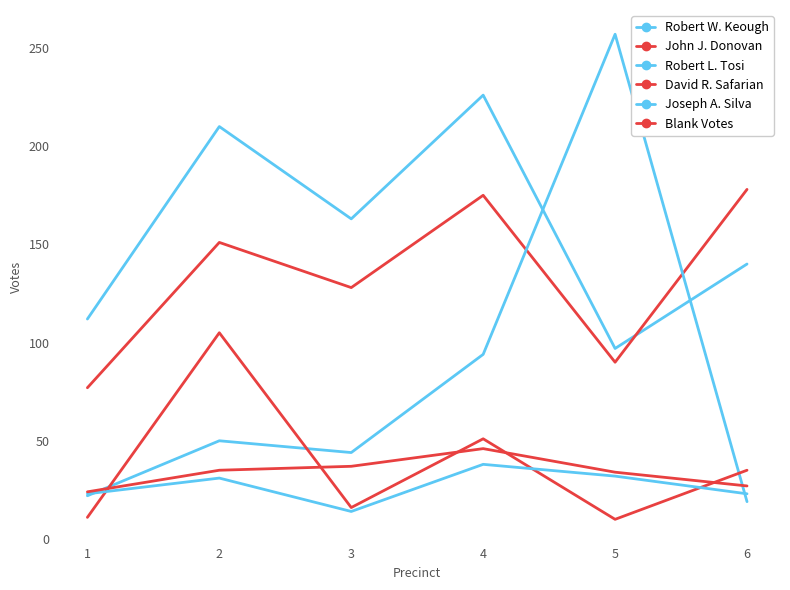

Which has a higher value, 3 or 1?

3